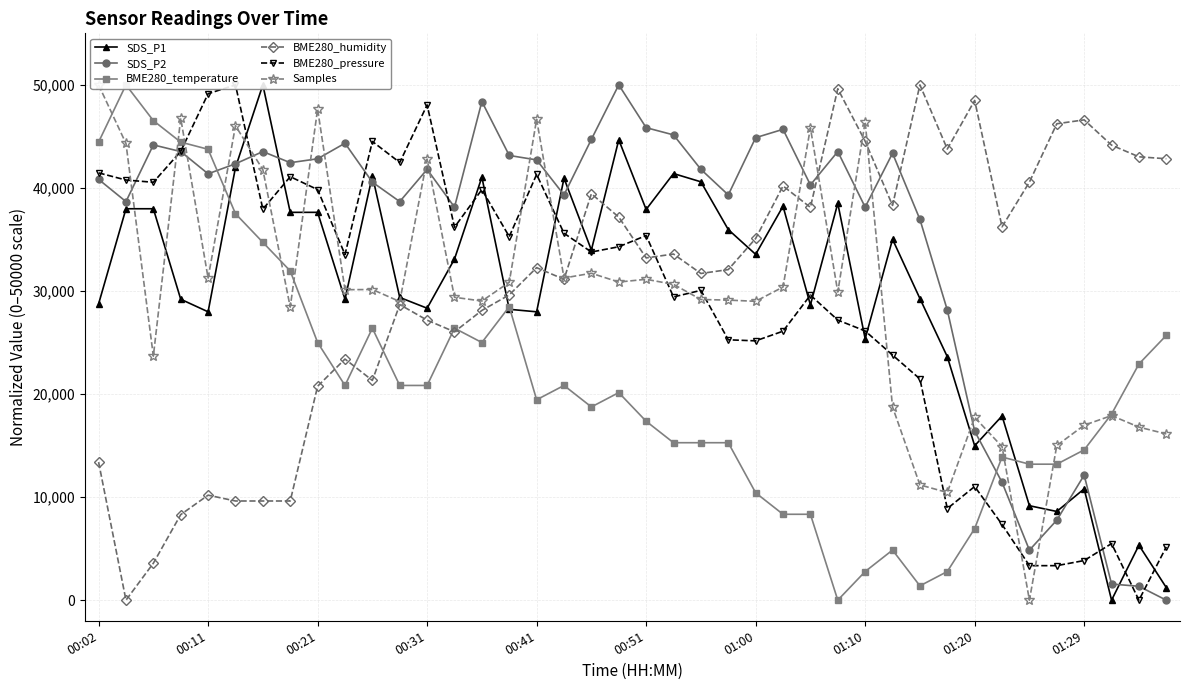

True or false: SDS_P1 has more than 0 interior local peaks.

True